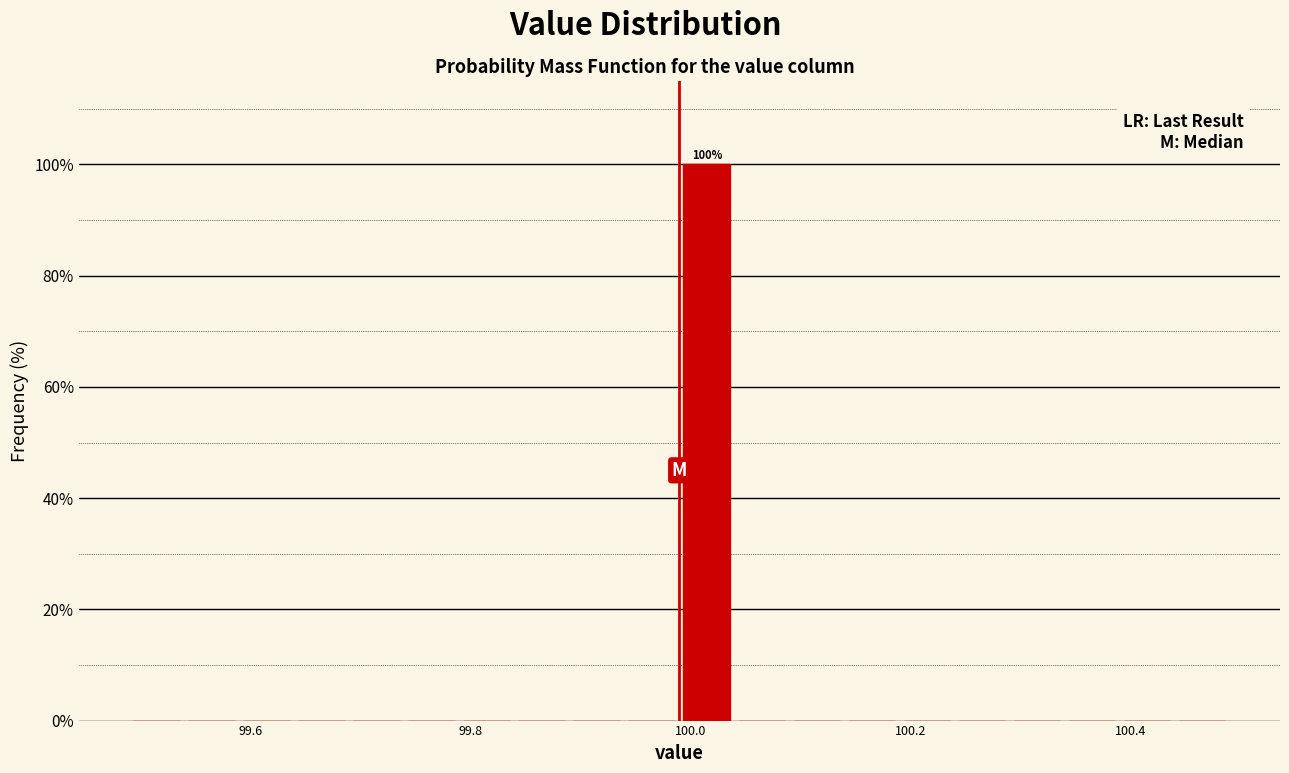

Read against the x-axis, roughly where is the centre of the tallest bar?

100.02